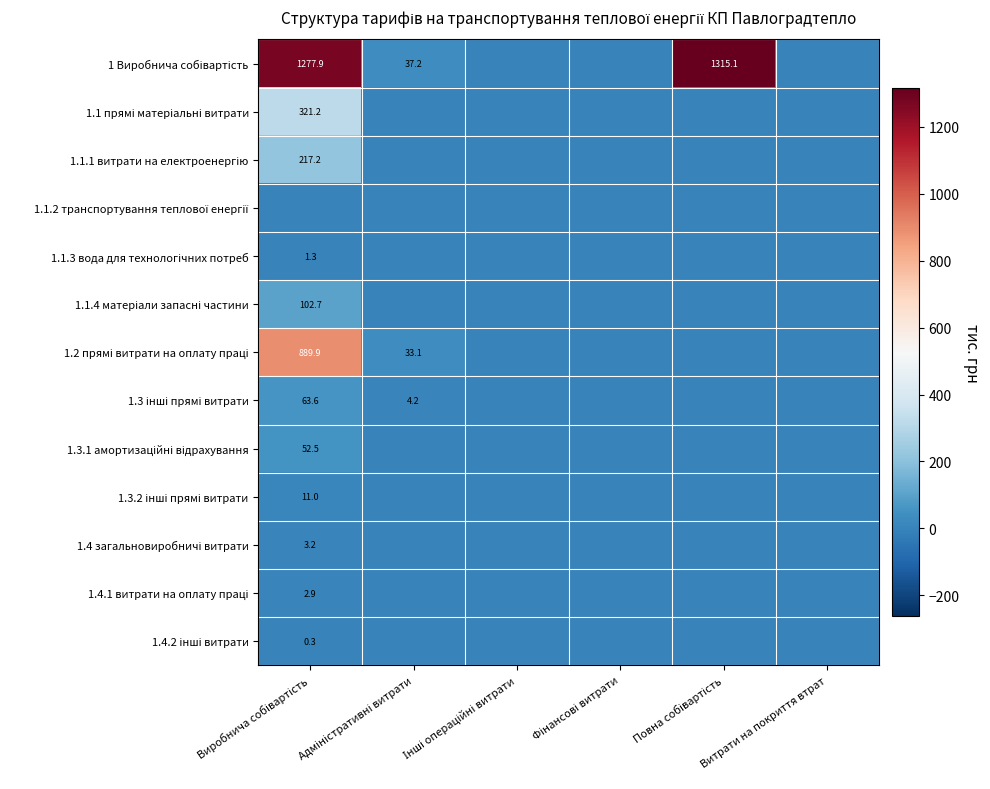

Is the value of 1.4 загальновиробничі витрати at Витрати на покриття втрат greater than the value of 1.2 прямі витрати на оплату праці at Витрати на покриття втрат?

No